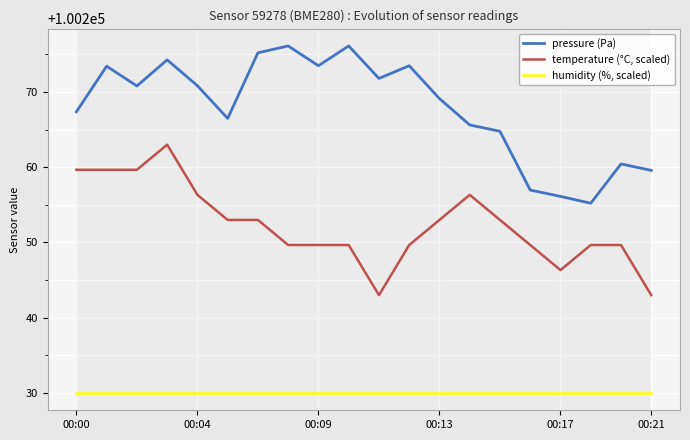

What is the lowest value of the pressure (Pa) series?

100255.2